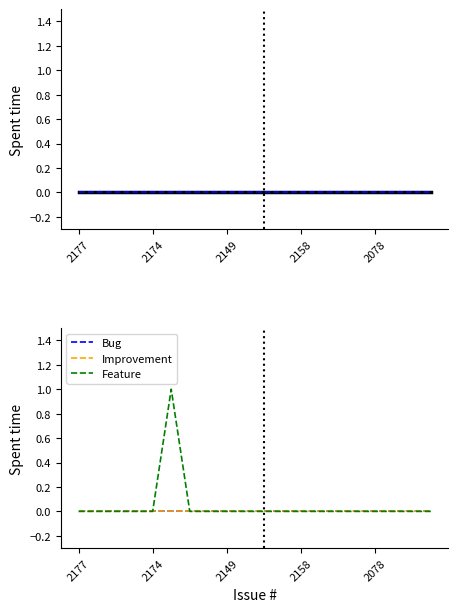

What is the greatest value displayed?

1